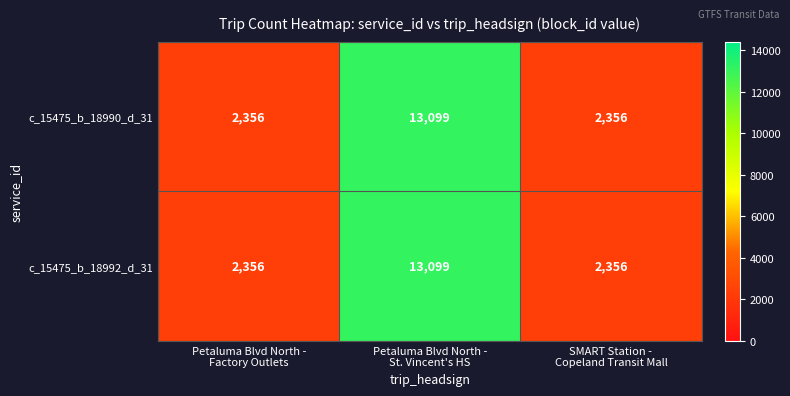

What is the greatest value displayed?

13099